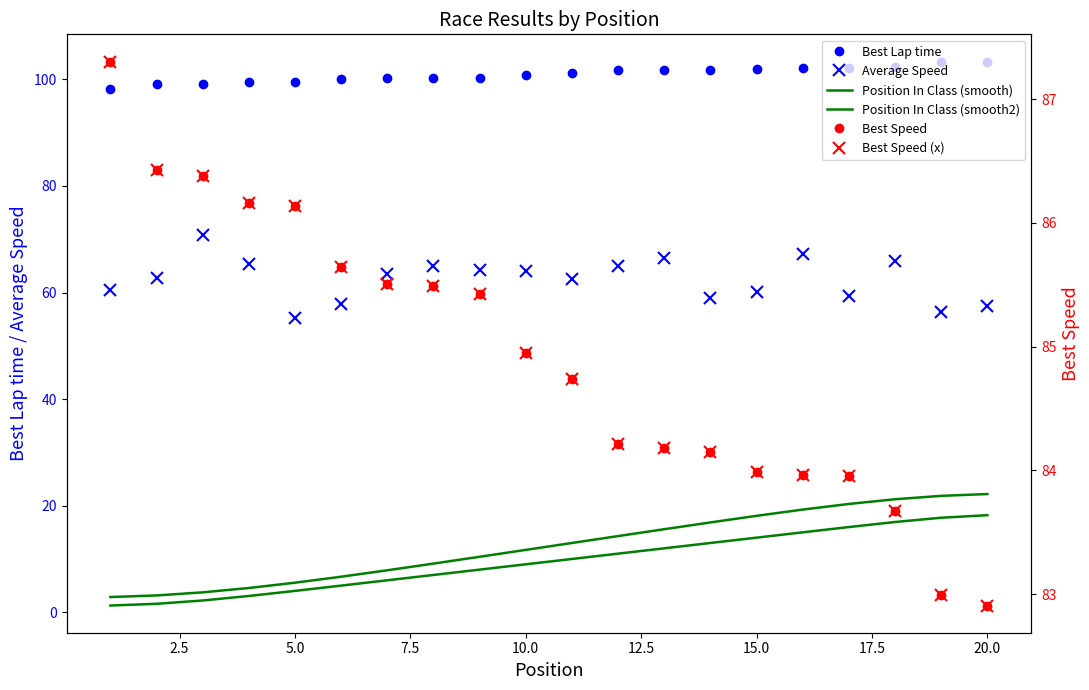

How many values in the Average Speed series exceed 63?

10